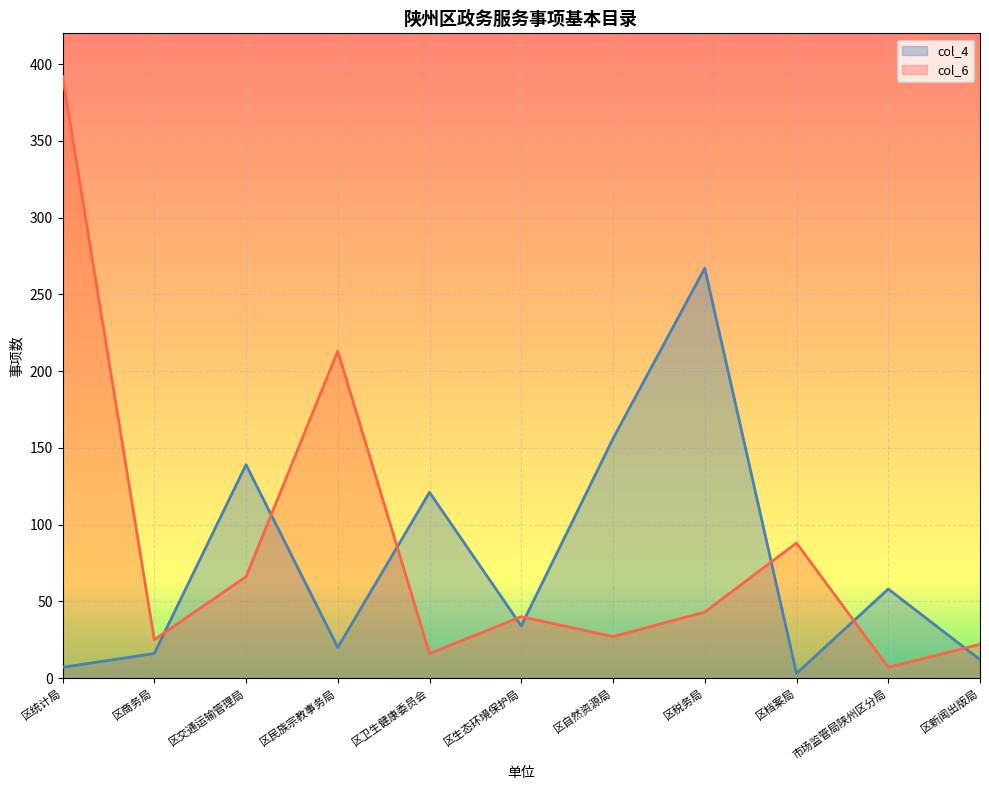

True or false: col_6 has a value of 22 at 区新闻出版局.

True